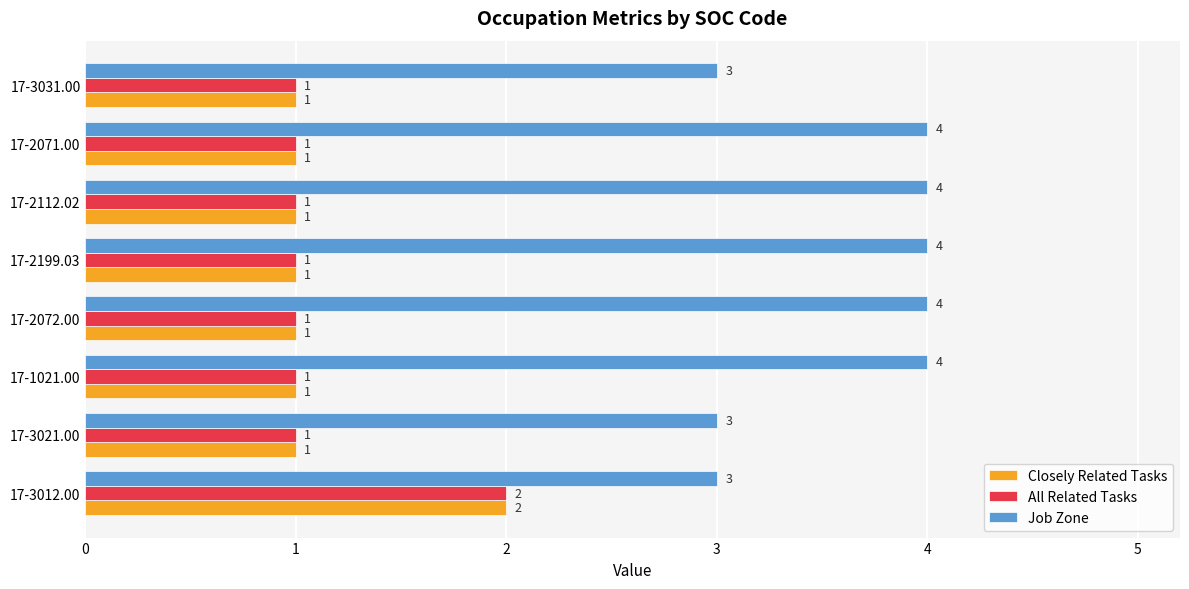

What is the difference between the maximum and minimum values in the Job Zone series?

1